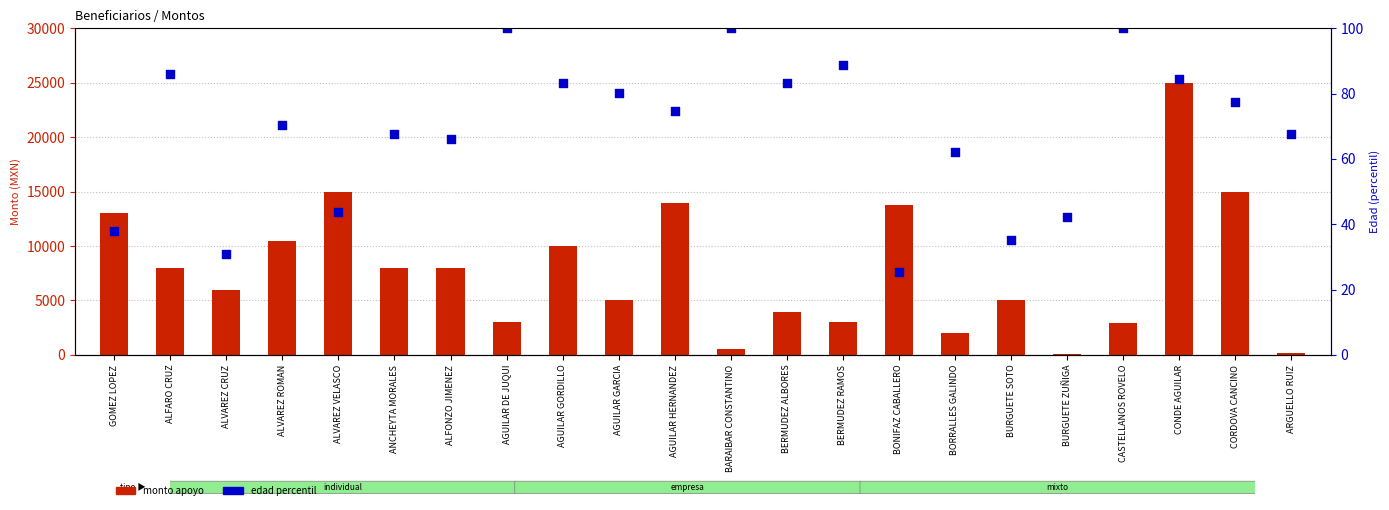

What is the total value across all series at ANCHEYTA MORALES?

8067.6